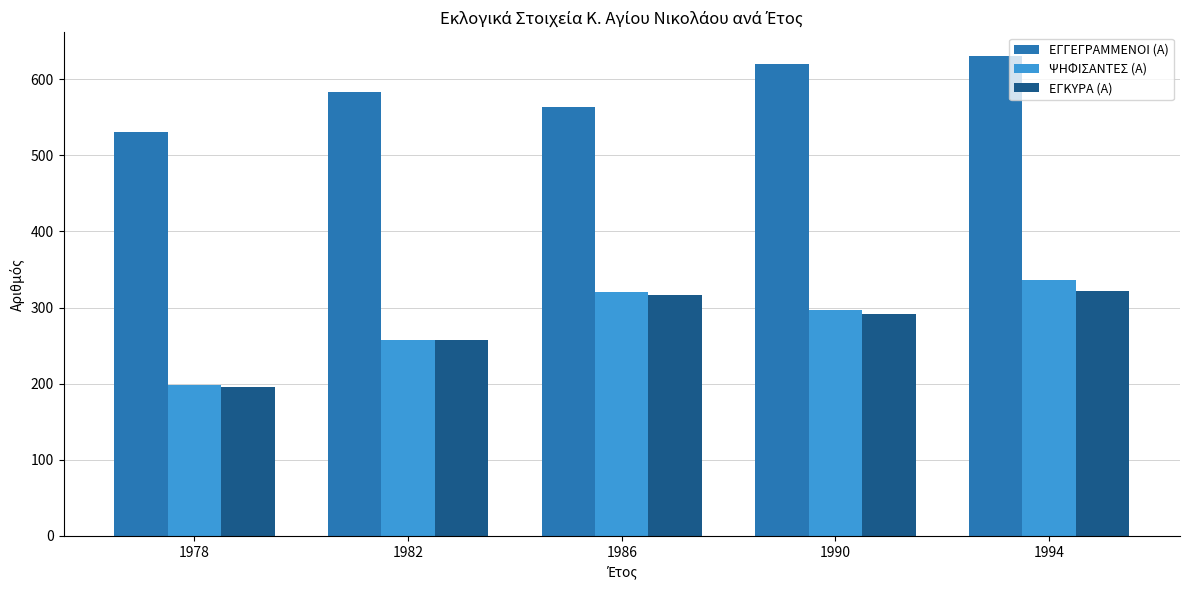

At which label is ΕΓΓΕΓΡΑΜΜΕΝΟΙ (Α) closest to 580?

1982